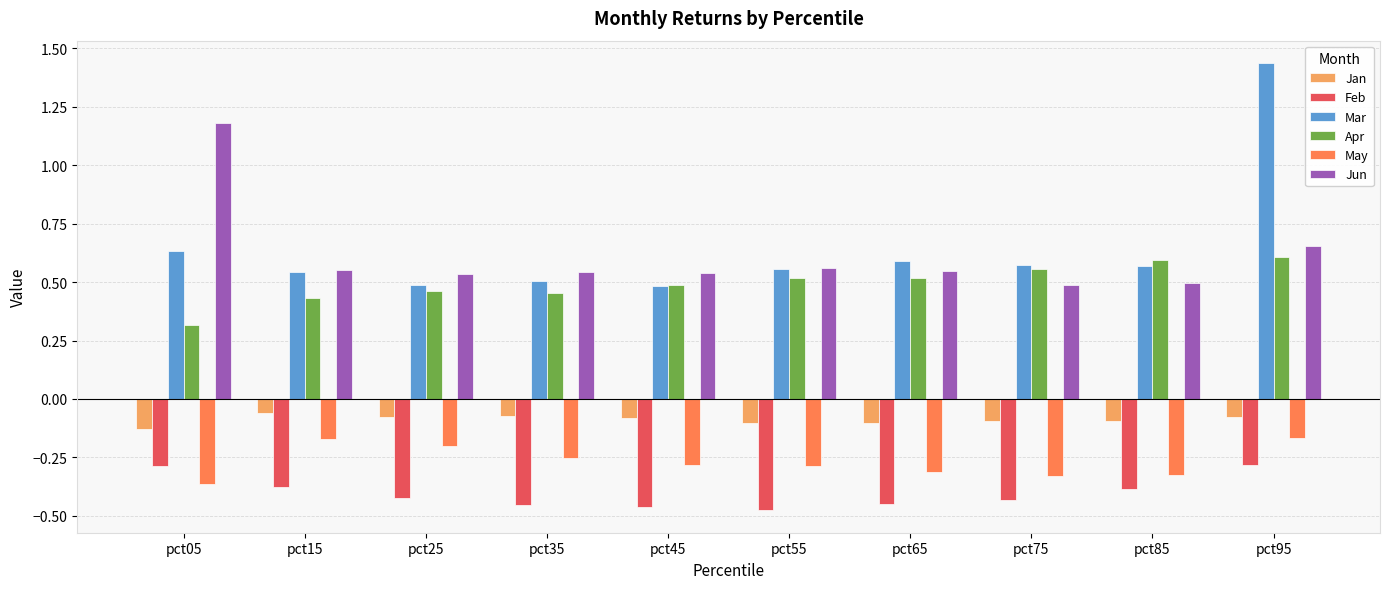

Which category has the highest value across all series?

pct95